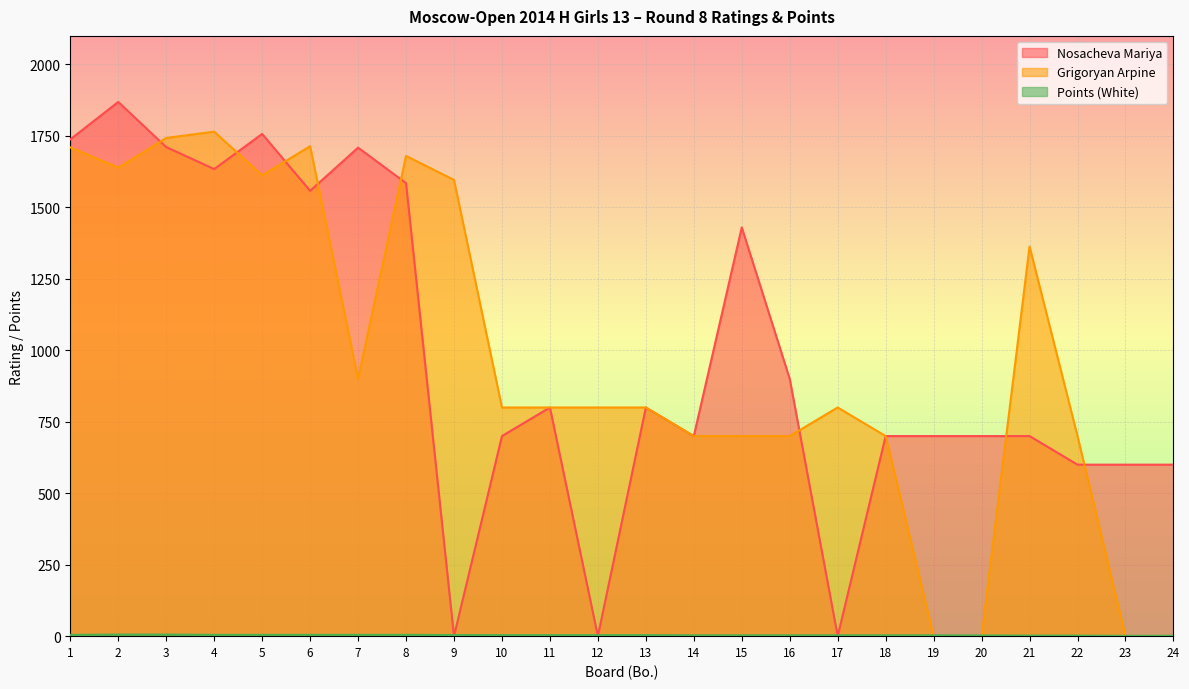

Which has a higher value, 16 or 21?

16